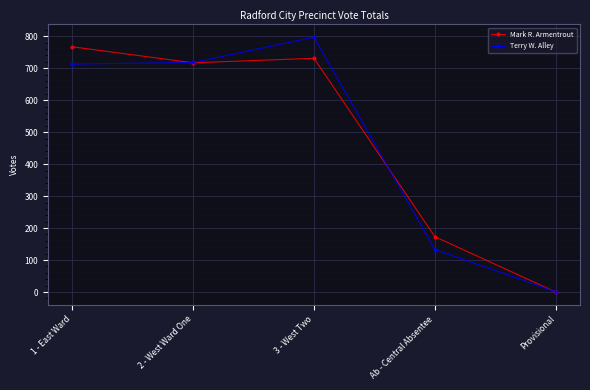

What is the spread (max minus min) of values at Provisional?

1